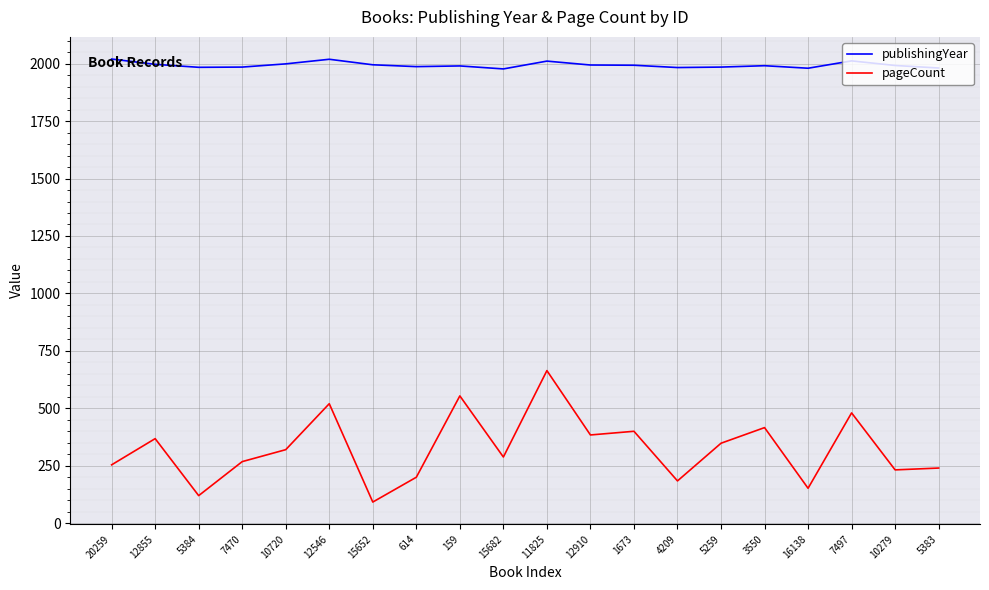

Rank the series at 12910 from lowest to highest value.

pageCount, publishingYear